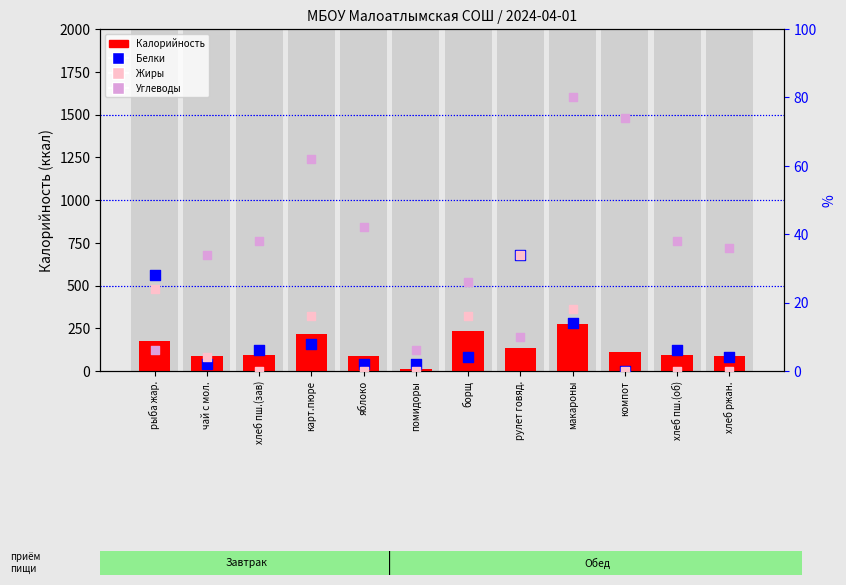

Is the value of Жиры (% от макс) at борщ greater than the value of Белки (% от макс) at помидоры?

Yes